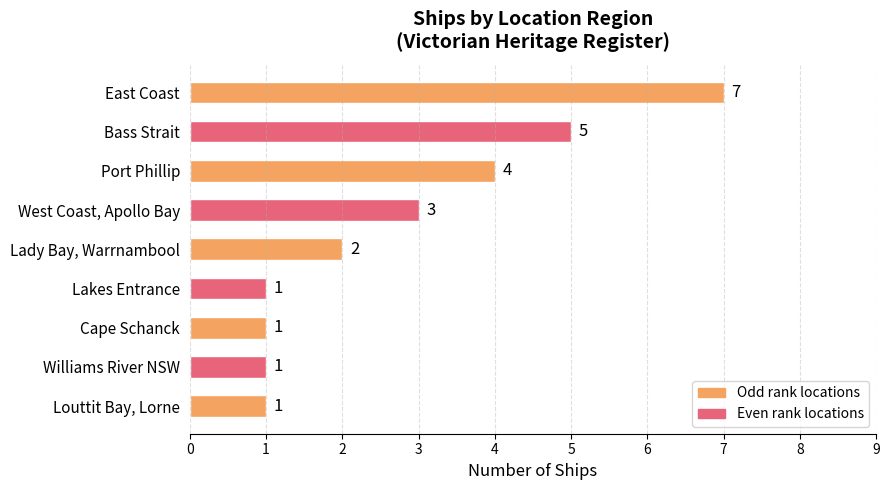

Reading top to bottom, list all the values displayed in this chart.

East Coast=7	Bass Strait=5	Port Phillip=4	West Coast, Apollo Bay=3	Lady Bay, Warrnambool=2	Lakes Entrance=1	Cape Schanck=1	Williams River NSW=1	Louttit Bay, Lorne=1